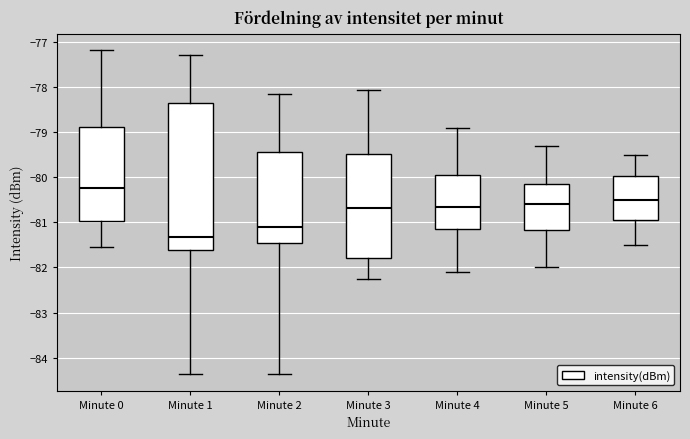

Reading left to right, transcribe this box plot: for each box, give where its median line is, the range the box spans, and where its two whiskers end, as read against the y-axis. The values are not printed on the chart, so give them approximately, as read against the axis.

Minute 0: median -80.2, box -81.0 to -78.9, whiskers -81.5 to -77.2
Minute 1: median -81.3, box -81.6 to -78.3, whiskers -84.4 to -77.3
Minute 2: median -81.1, box -81.5 to -79.4, whiskers -84.3 to -78.2
Minute 3: median -80.7, box -81.8 to -79.5, whiskers -82.2 to -78.1
Minute 4: median -80.6, box -81.1 to -79.9, whiskers -82.1 to -78.9
Minute 5: median -80.6, box -81.2 to -80.1, whiskers -82.0 to -79.3
Minute 6: median -80.5, box -80.9 to -80.0, whiskers -81.5 to -79.5